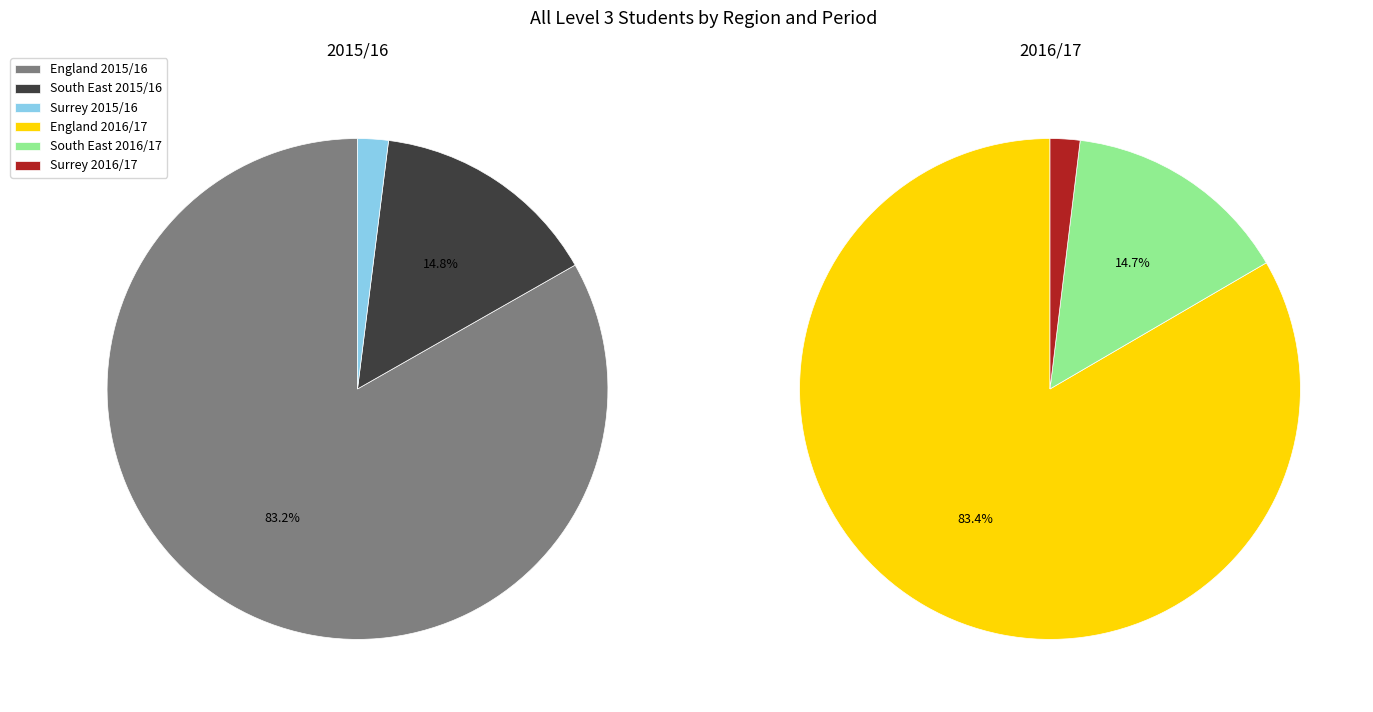

How many segments does this pie chart have?

6